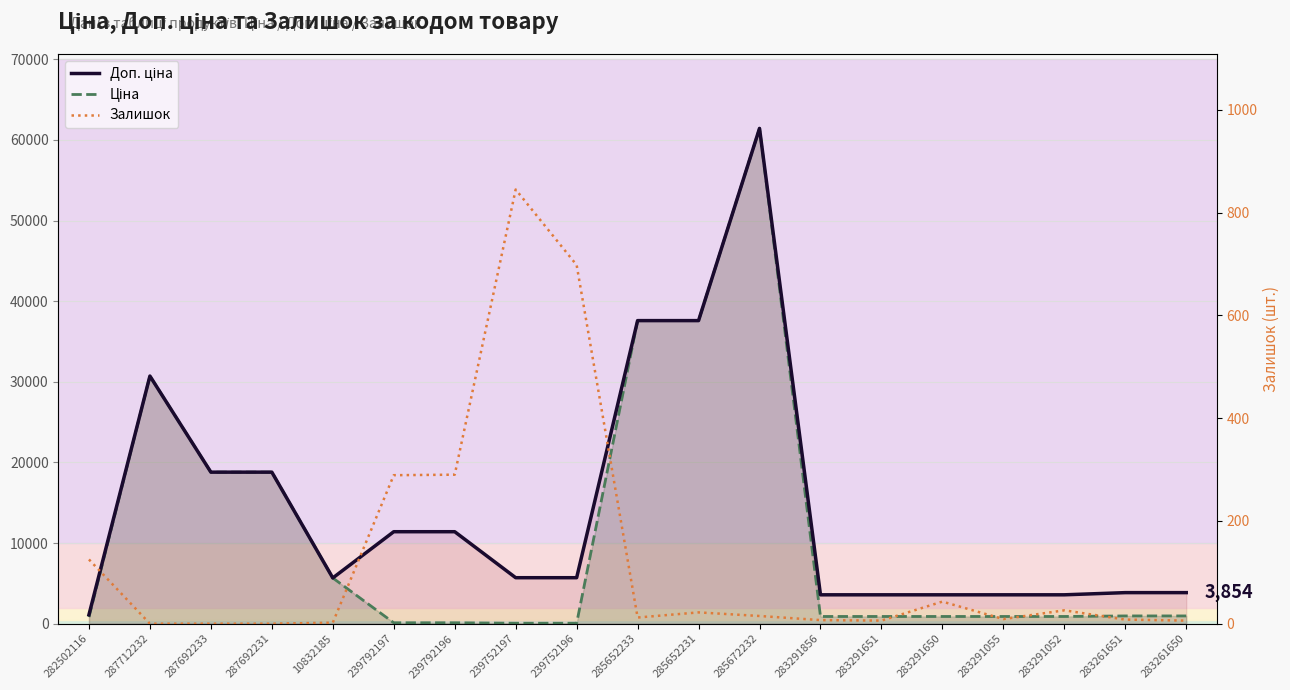

Which series has the largest total across all categories?

Доп. ціна